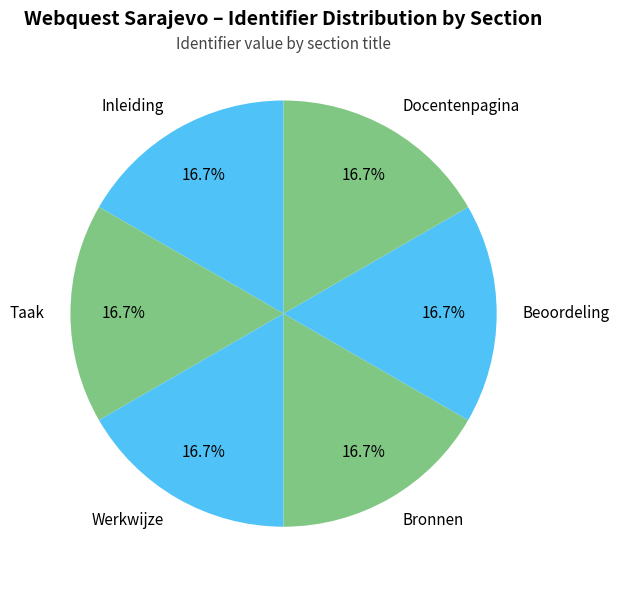

How many slices are in this pie chart?

6